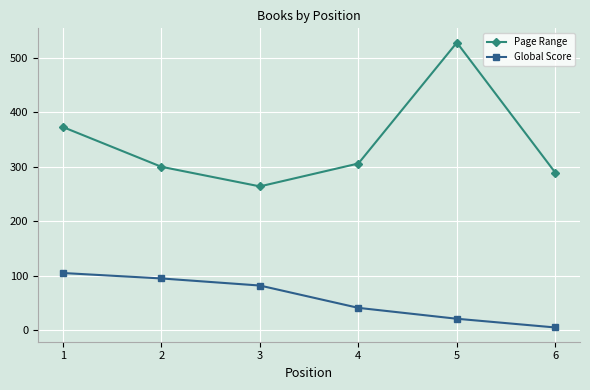

What is the difference between the maximum and minimum values in the Page Range series?

264